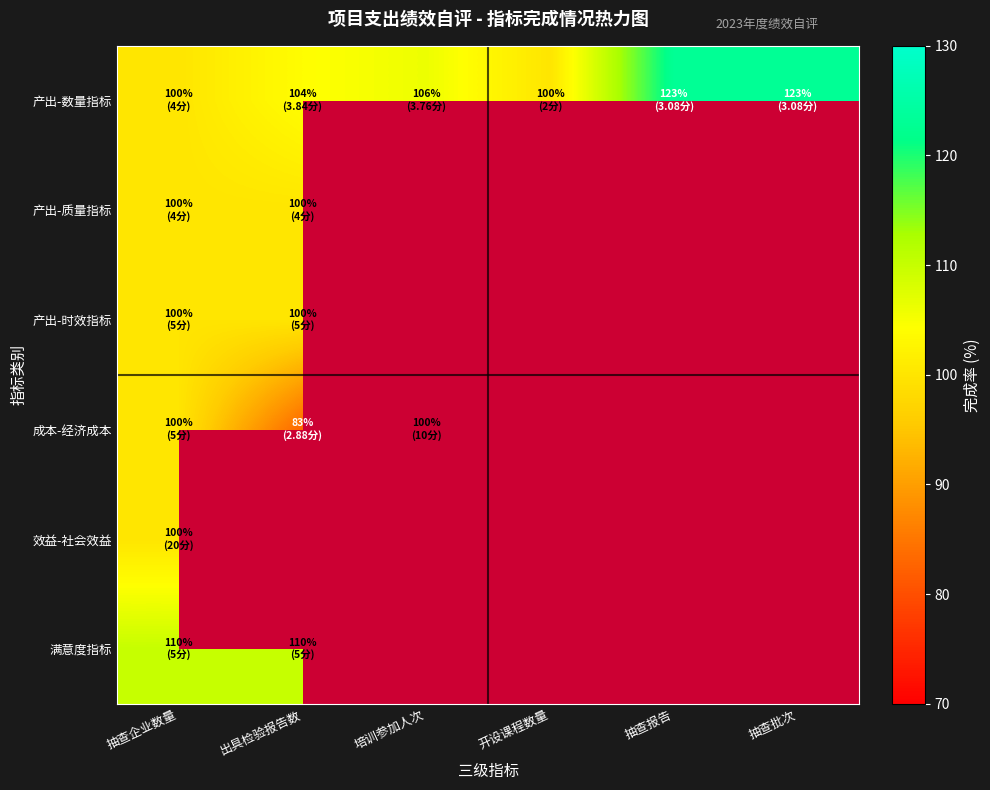

At which category is the sum across all series the highest?

抽查企业数量